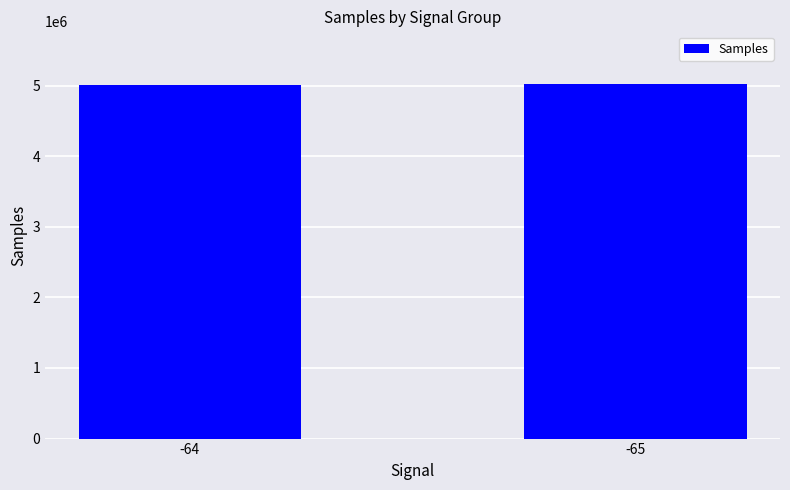

What is the sum of all values?

10019468.6